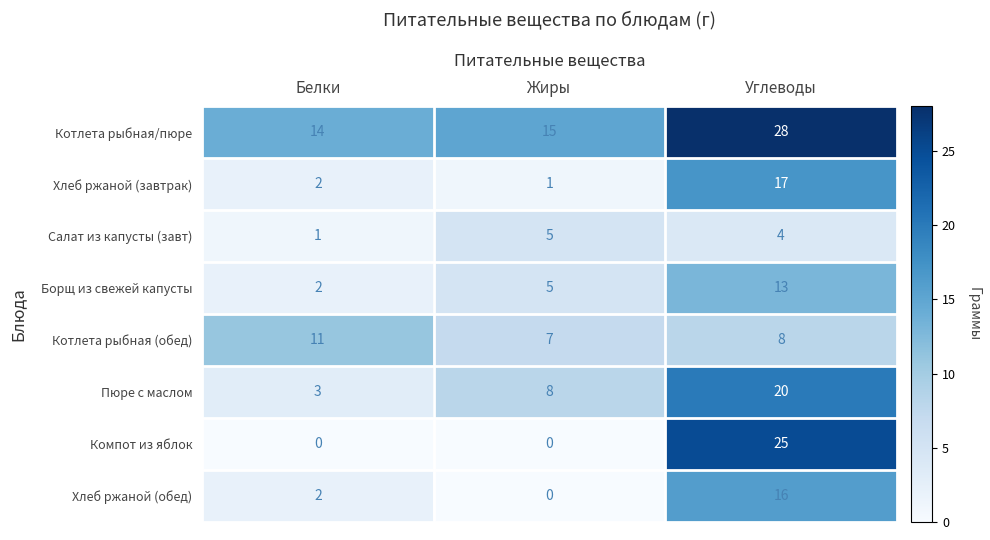

Count the number of categories in the chart.

3